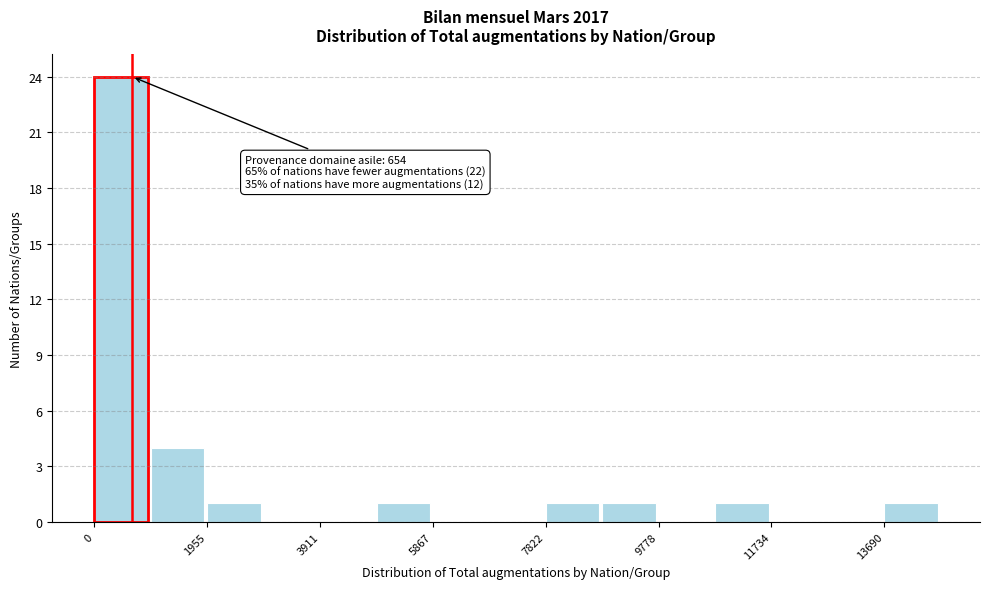

Over which range of the x-axis is the bar tallest?

0 to 1000